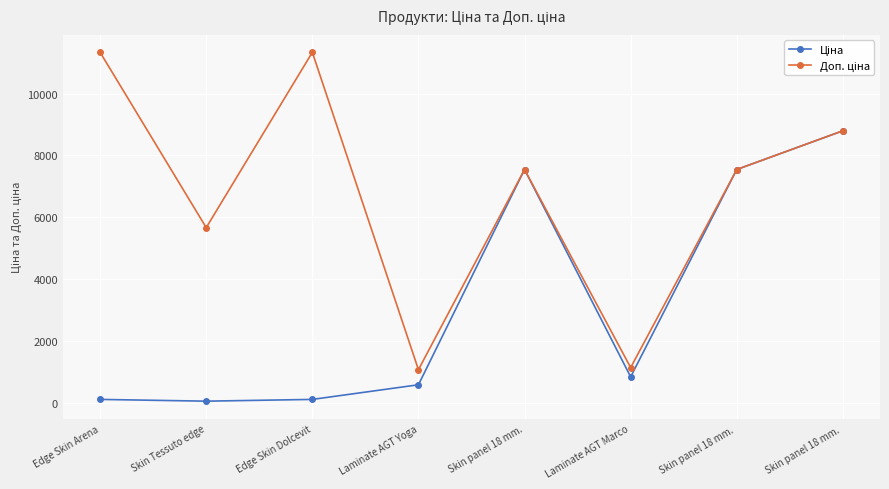

Where is Ціна nearest to the value 4427?

Skin panel 18 mm.